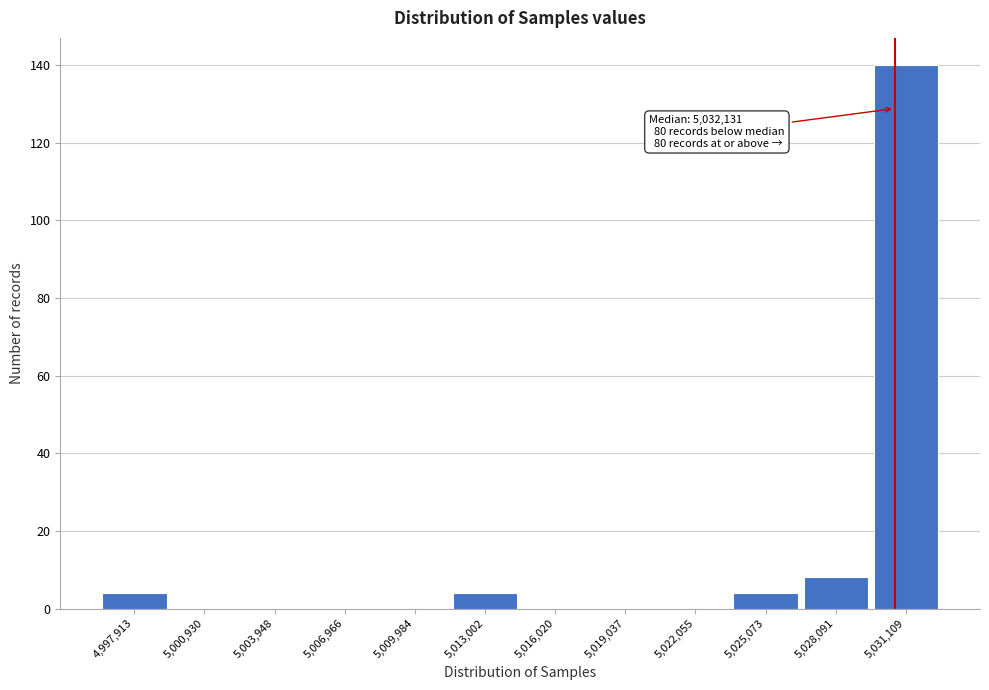

Reading left to right, what are all the values shown in this chart?

4,997,913=4	5,000,930=0	5,003,948=0	5,006,966=0	5,009,984=0	5,013,002=4	5,016,020=0	5,019,037=0	5,022,055=0	5,025,073=4	5,028,091=8	5,031,109=140